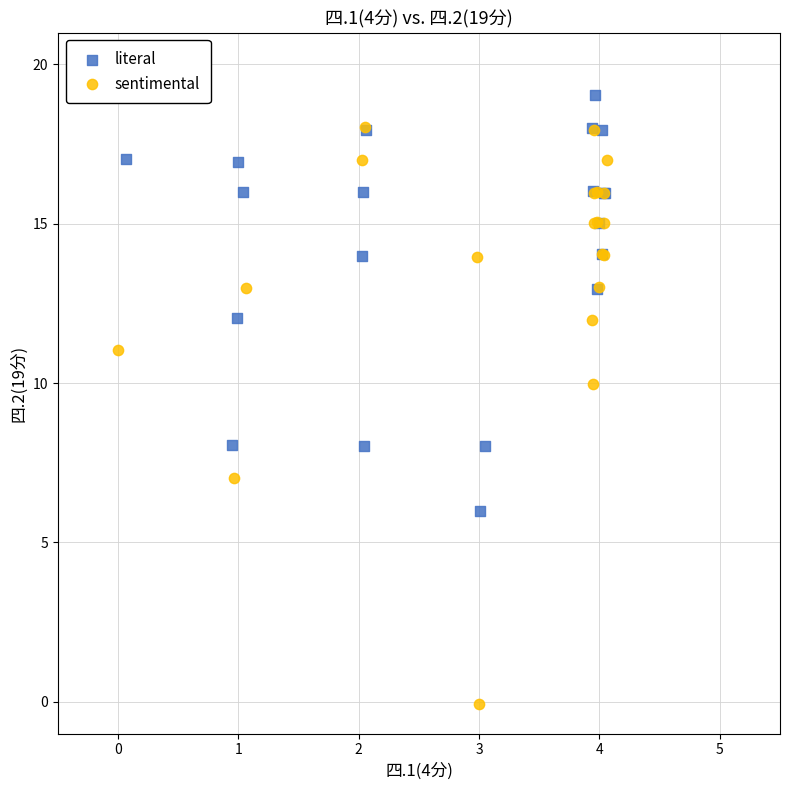

Which series reaches the maximum Y coordinate?

literal